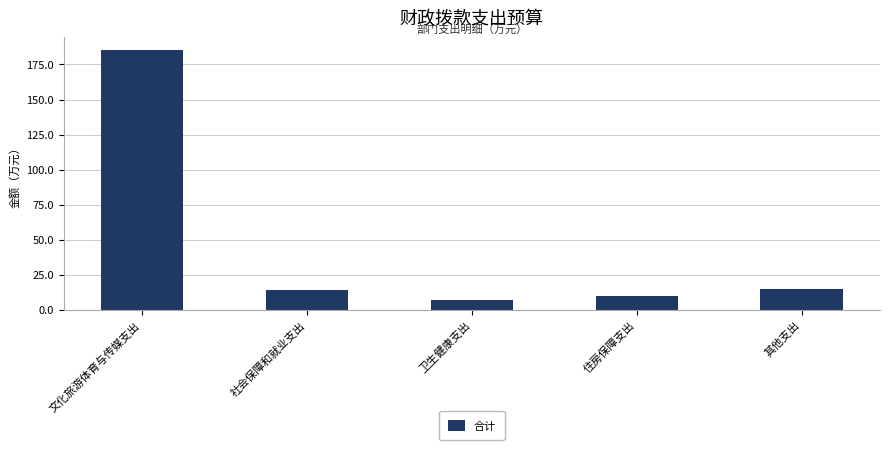

What is the label of the 1st bar from the right?

其他支出